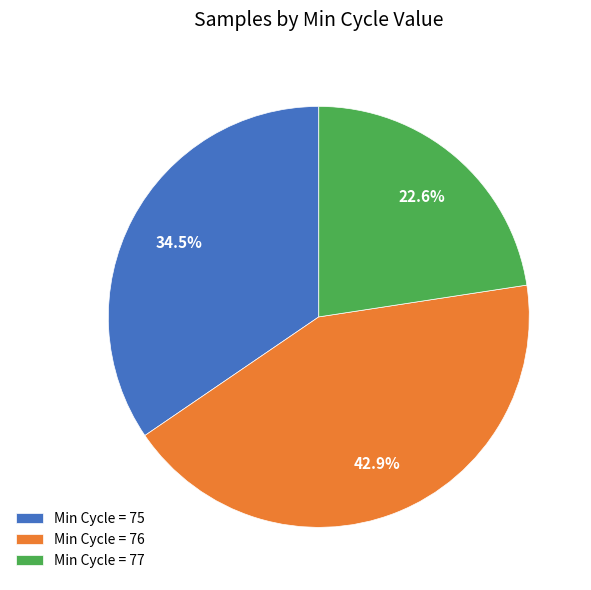

How many segments does this pie chart have?

3